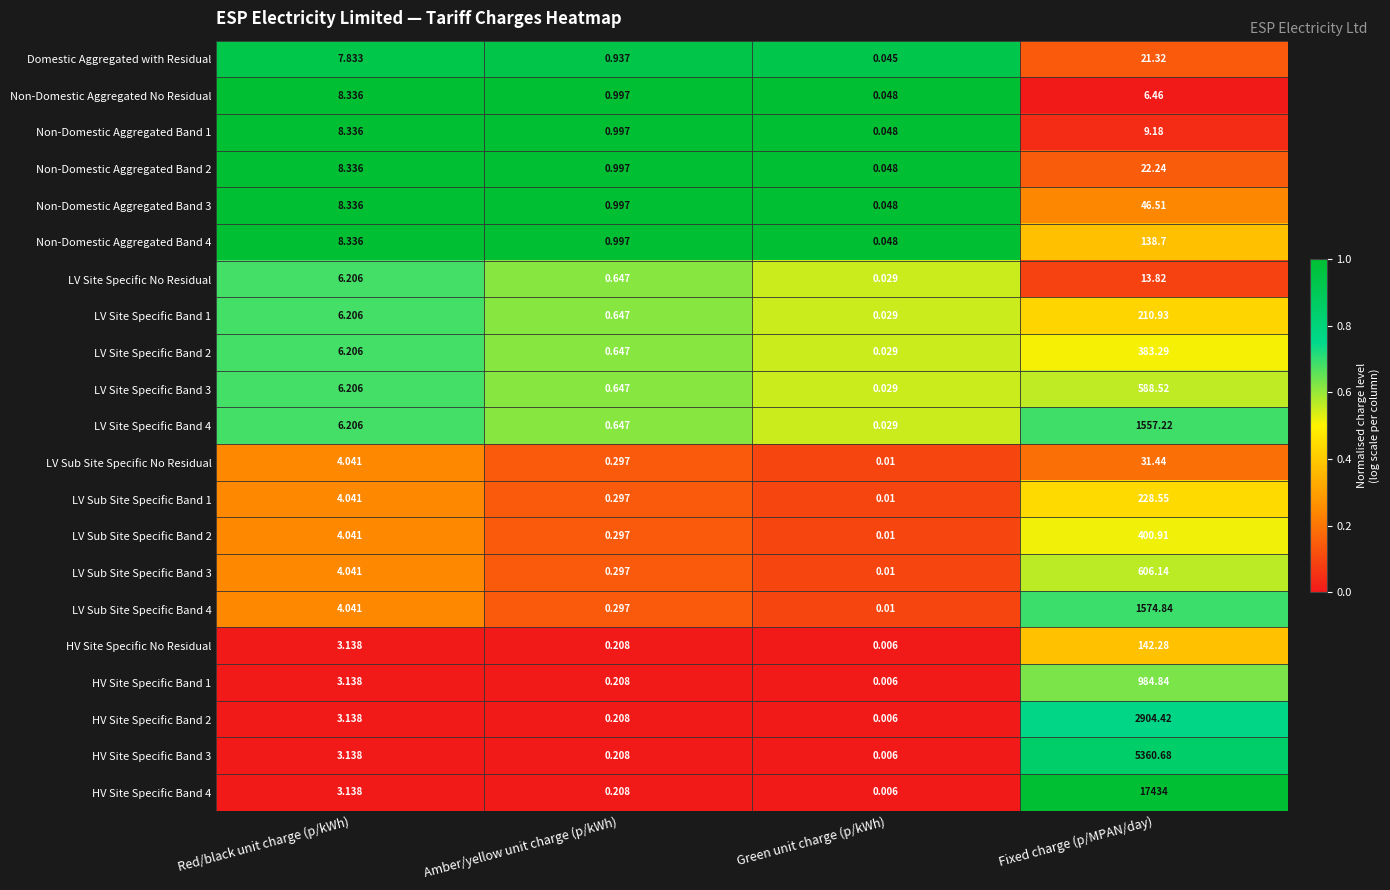

Where is Domestic Aggregated with Residual nearest to the value 10?

Red/black unit charge (p/kWh)